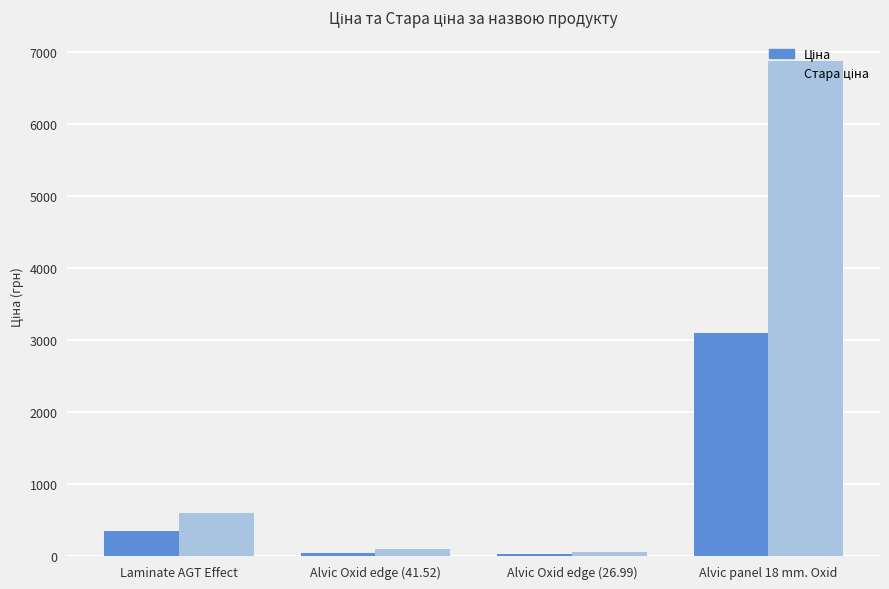

What is the greatest value displayed?

6869.4